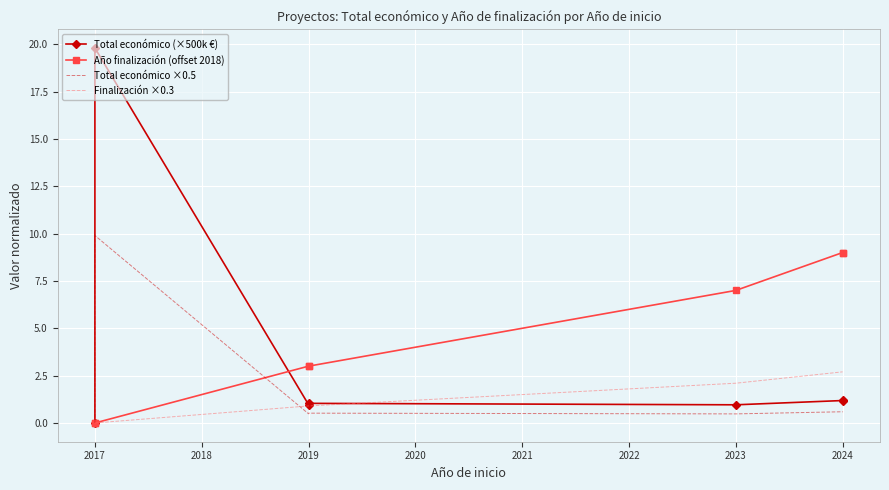

What are all the series names shown in the legend?

Total económico (×500k €), Año finalización (offset 2018), Total económico ×0.5, Finalización ×0.3